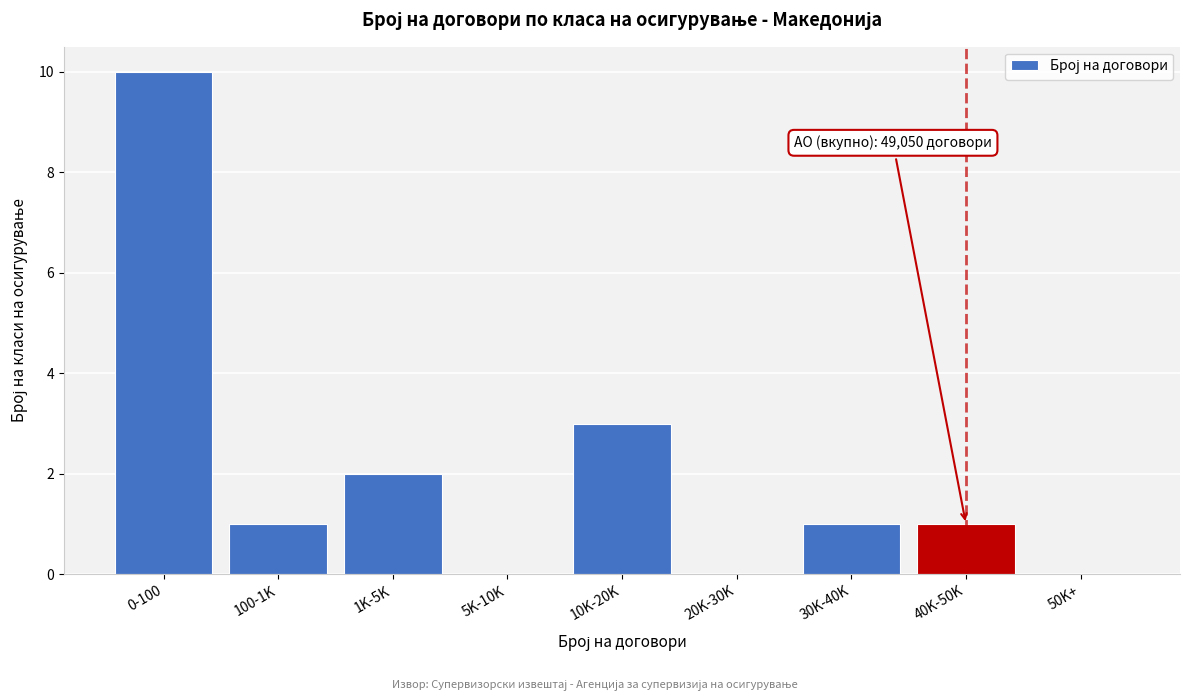

Reading left to right, transcribe all the data shown in this chart.

0-100=10	100-1K=1	1K-5K=2	5K-10K=0	10K-20K=3	20K-30K=0	30K-40K=1	40K-50K=1	50K+=0